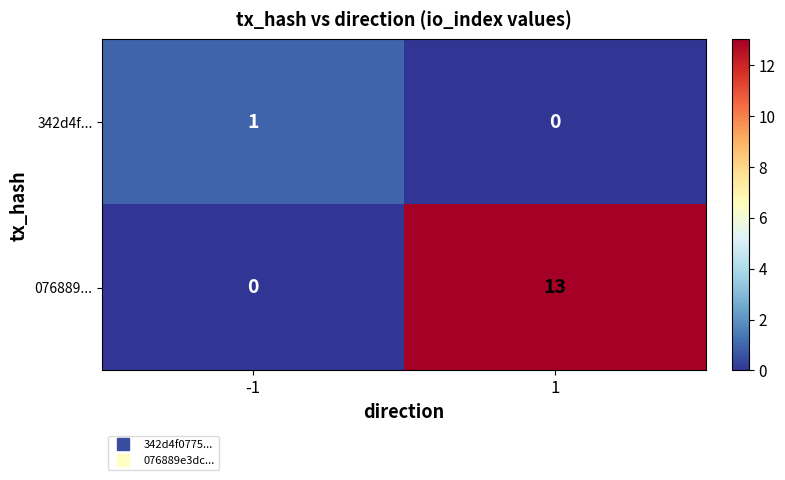

The 342d4f... series shows 0 at 1. True or false?

True